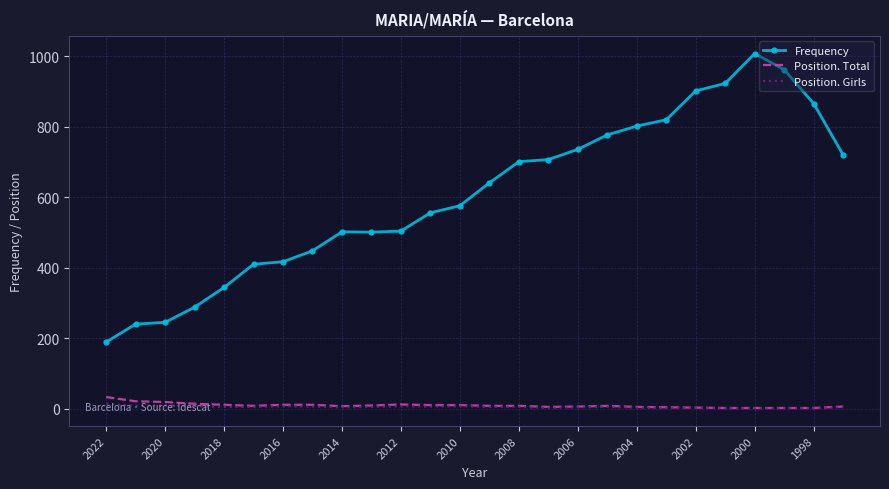

Rank the series by their maximum value, from lowest to highest.

Position. Girls, Position. Total, Frequency